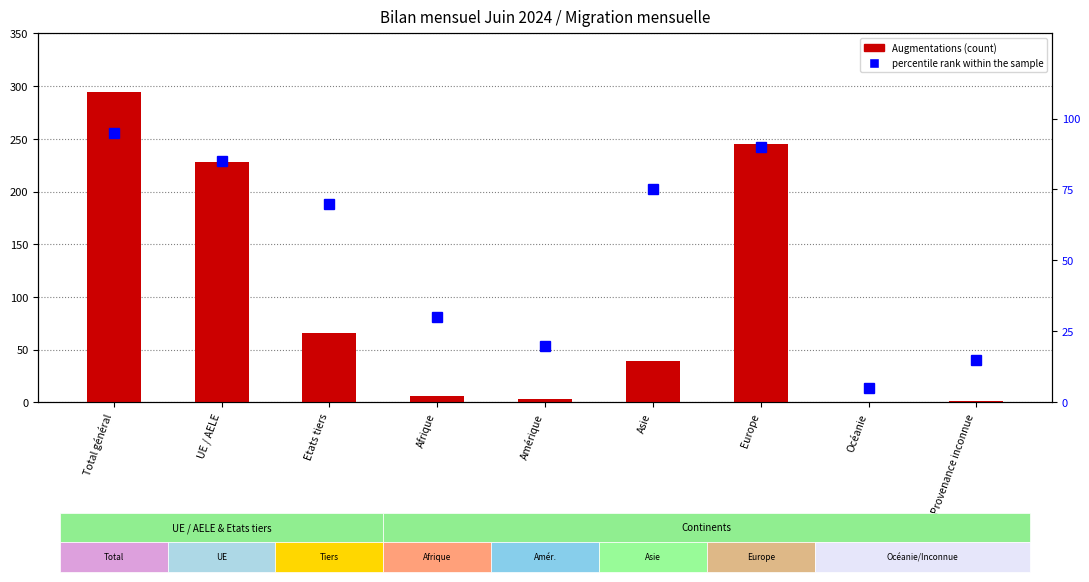

What is the value of the Augmentations bar at the 7th from the left?

245